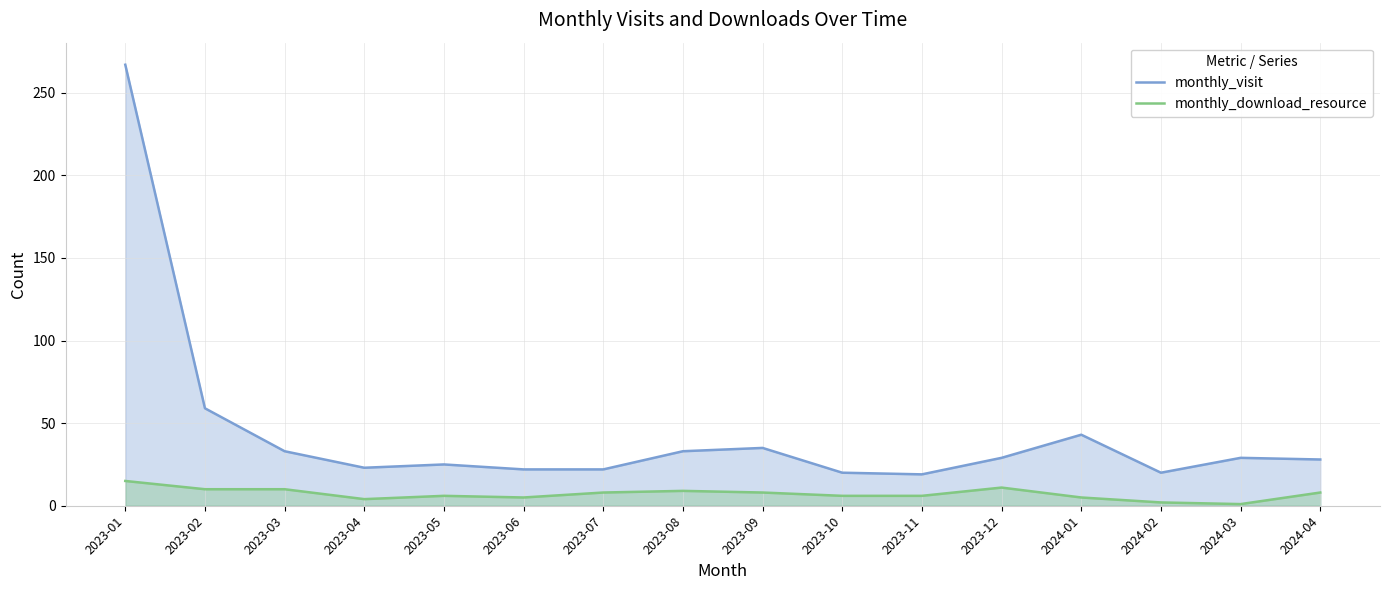

What are all the series names shown in the legend?

monthly_visit, monthly_download_resource